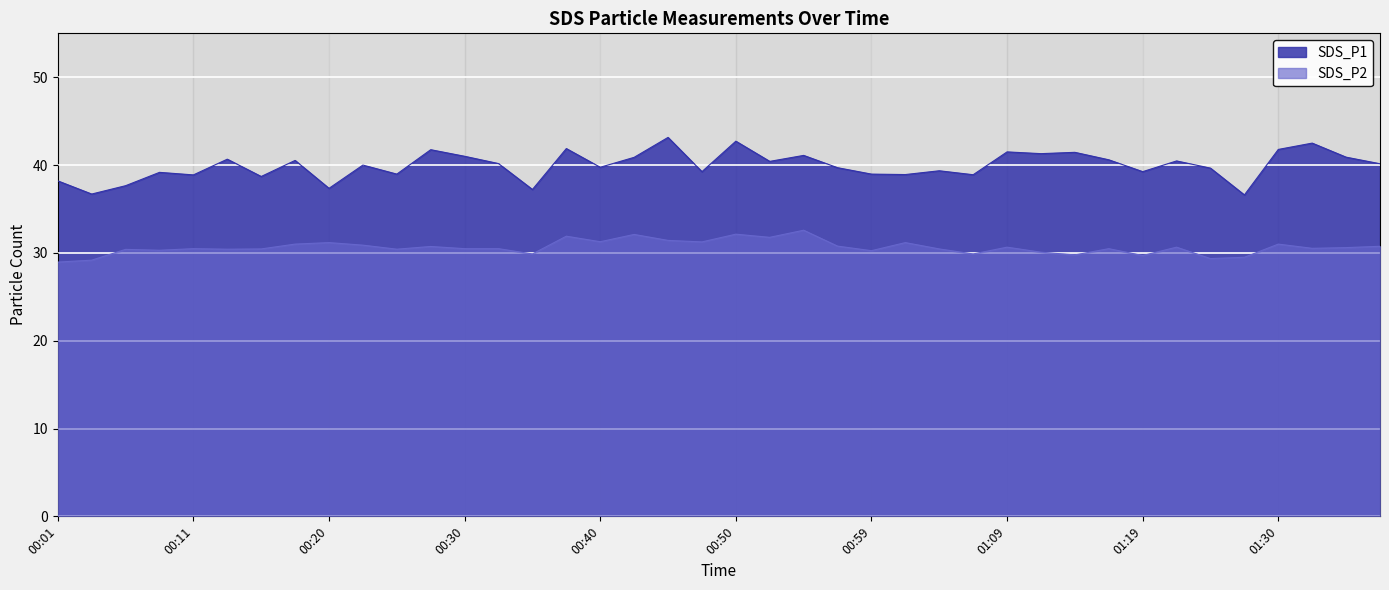

List the labels in order of SDS_P1 value, largest first.

00:45, 00:50, 01:32, 00:37, 01:30, 00:28, 01:09, 01:14, 01:12, 00:54, 00:30, 01:34, 00:42, 00:13, 01:16, 00:18, 01:21, 00:52, 00:33, 01:37, 00:23, 00:40, 00:57, 01:24, 01:04, 00:47, 01:19, 00:08, 00:25, 00:59, 01:02, 01:07, 00:11, 00:15, 00:01, 00:06, 00:20, 00:35, 00:03, 01:27